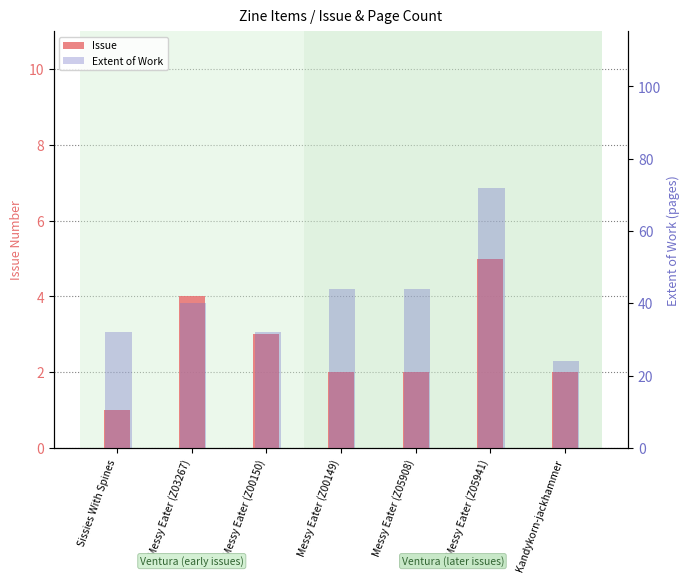

Reading left to right, what are all the values shown in this chart?

Issue: Sissies With Spines=1	Messy Eater (Z03267)=4	Messy Eater (Z00150)=3	Messy Eater (Z00149)=2	Messy Eater (Z05908)=2	Messy Eater (Z05941)=5	Kandykorn-jackhammer=2
Extent of Work: Sissies With Spines=32	Messy Eater (Z03267)=40	Messy Eater (Z00150)=32	Messy Eater (Z00149)=44	Messy Eater (Z05908)=44	Messy Eater (Z05941)=72	Kandykorn-jackhammer=24